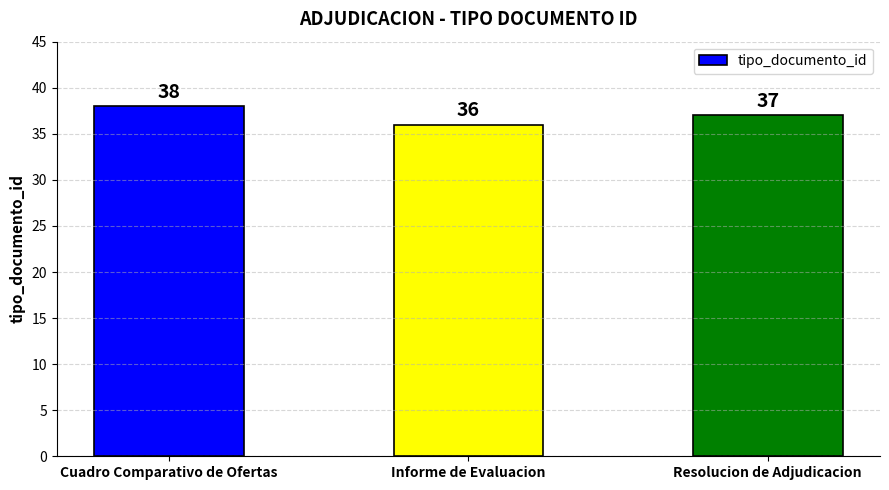

Where is the data nearest to the value 37?

Resolucion de Adjudicacion